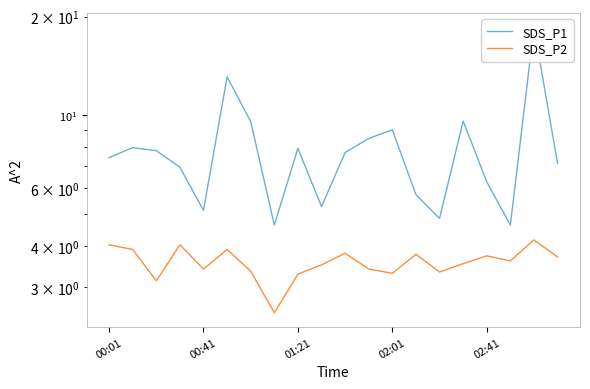

What are all the series names shown in the legend?

SDS_P1, SDS_P2